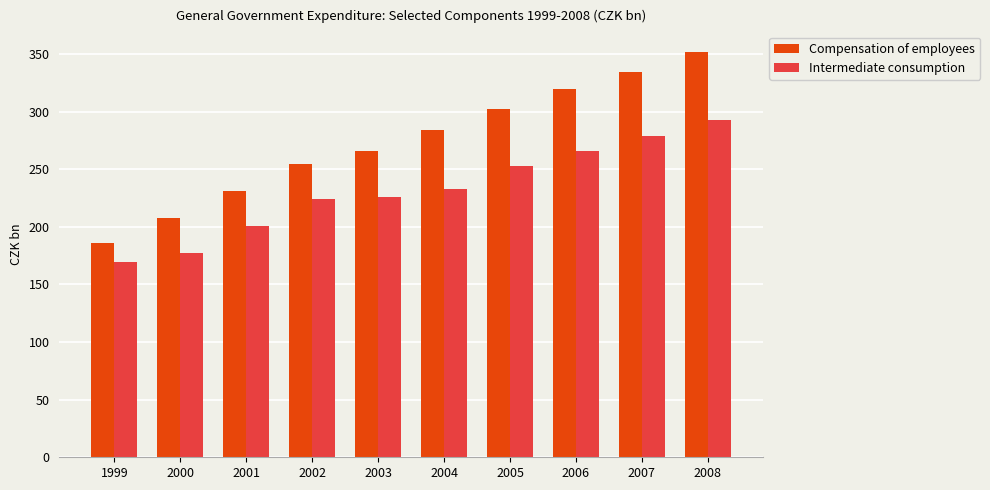

Does the chart contain stacked bars?

No